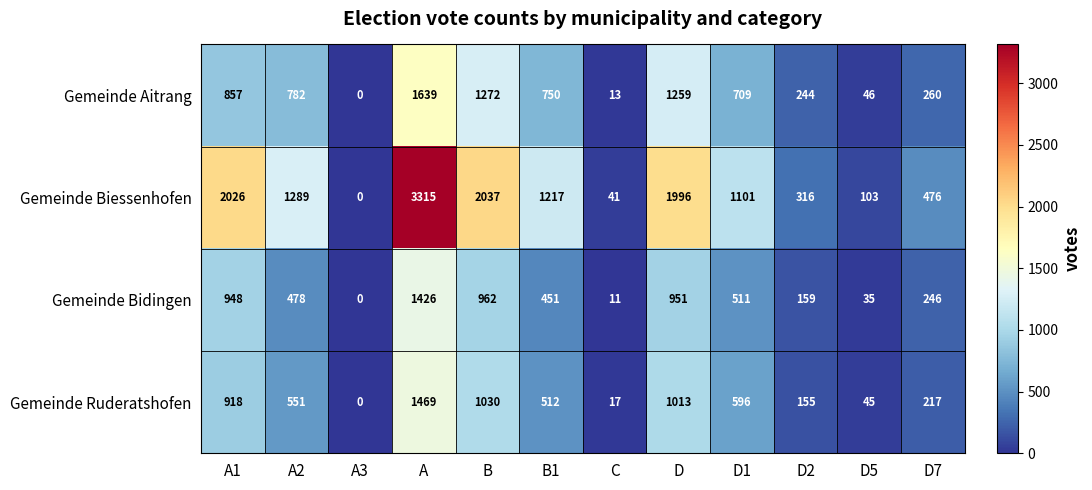

At A2, list the series in order from smallest to largest.

Gemeinde Bidingen, Gemeinde Ruderatshofen, Gemeinde Aitrang, Gemeinde Biessenhofen